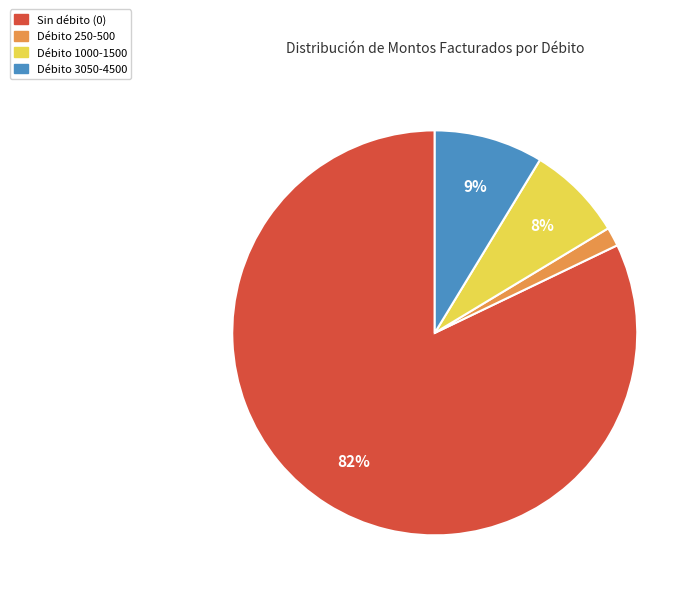

To the nearest percent, what is the average slice percentage?

25%